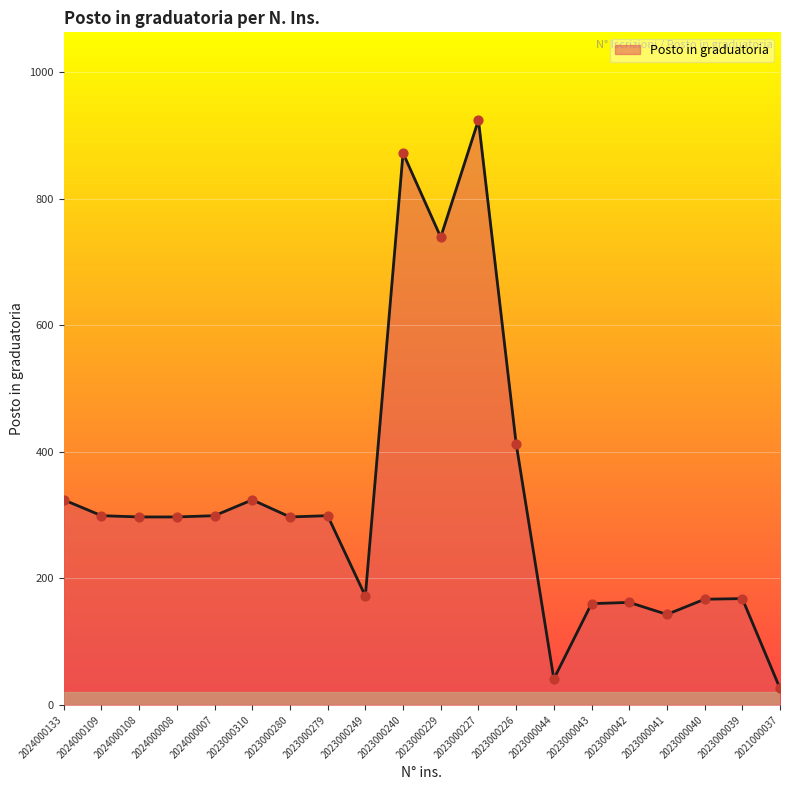

Between 2023000044 and 2023000280, which is larger?

2023000280